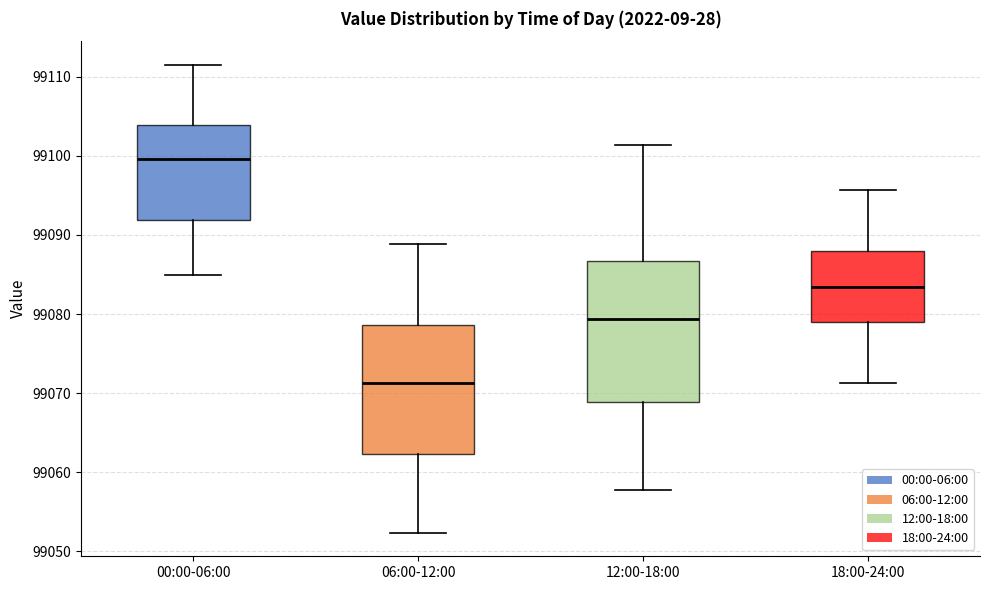

Reading left to right, read every box against the y-axis: the position of its median line, the range the box covers, and the ends of its whiskers. The values are not printed on the chart, so give them approximately, as read against the axis.

00:00-06:00: median 99100, box 99092 to 99104, whiskers 99085 to 99112
06:00-12:00: median 99071, box 99062 to 99079, whiskers 99052 to 99089
12:00-18:00: median 99079, box 99069 to 99087, whiskers 99058 to 99101
18:00-24:00: median 99083, box 99079 to 99088, whiskers 99071 to 99096